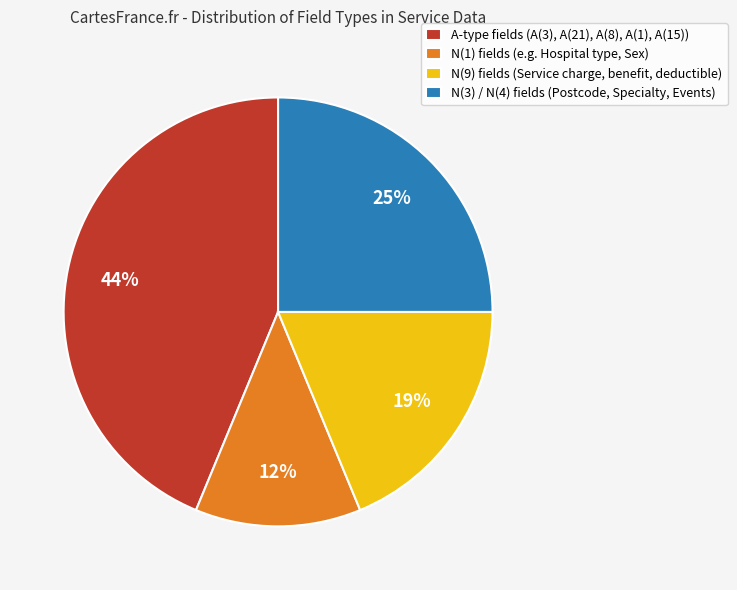

The N(9) fields (Service charge, benefit, deductible) slice represents 29% of the pie. True or false?

False